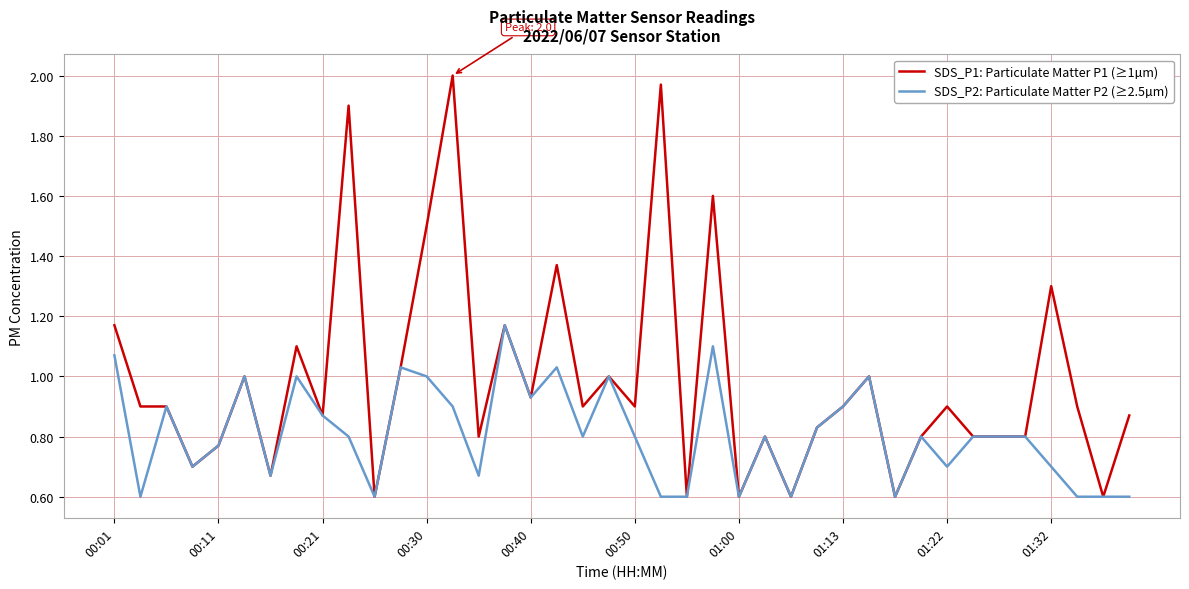

Which series has the largest total across all categories?

SDS_P1: Particulate Matter P1 (≥1µm)